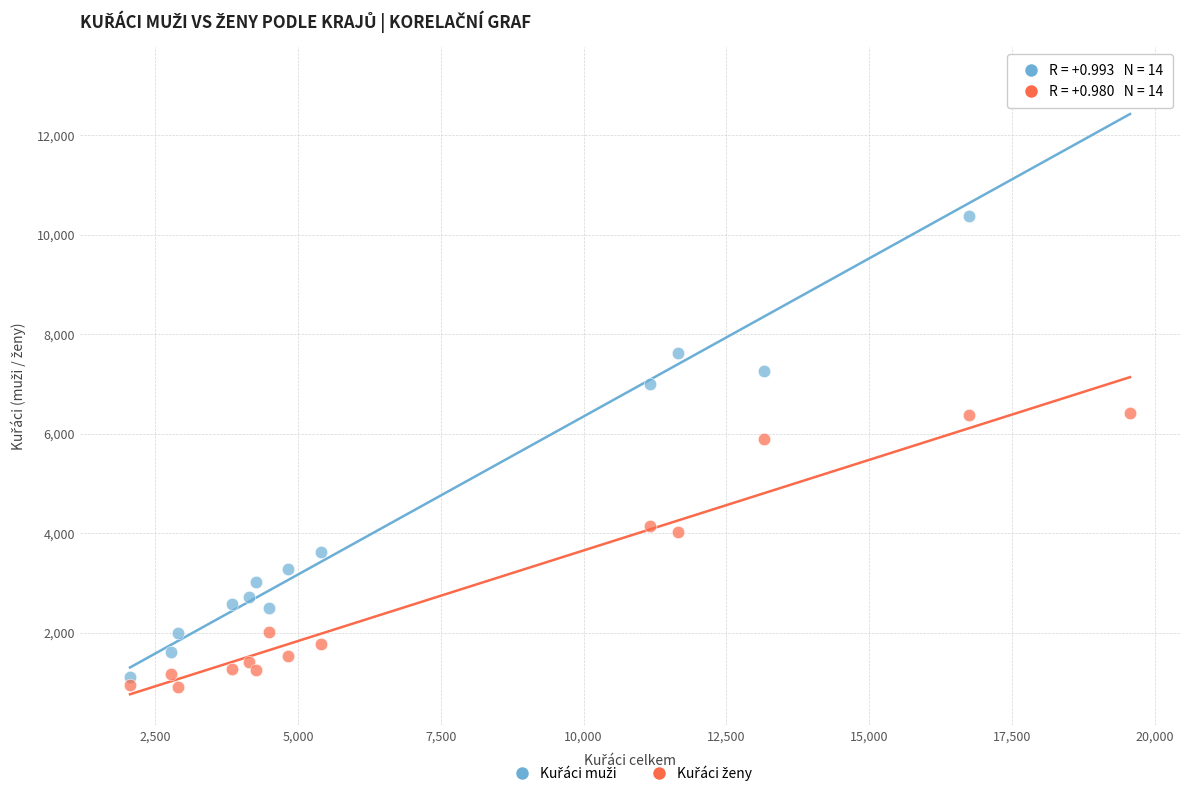

Across all data points, what is the range of X values (max minus min)?

17505